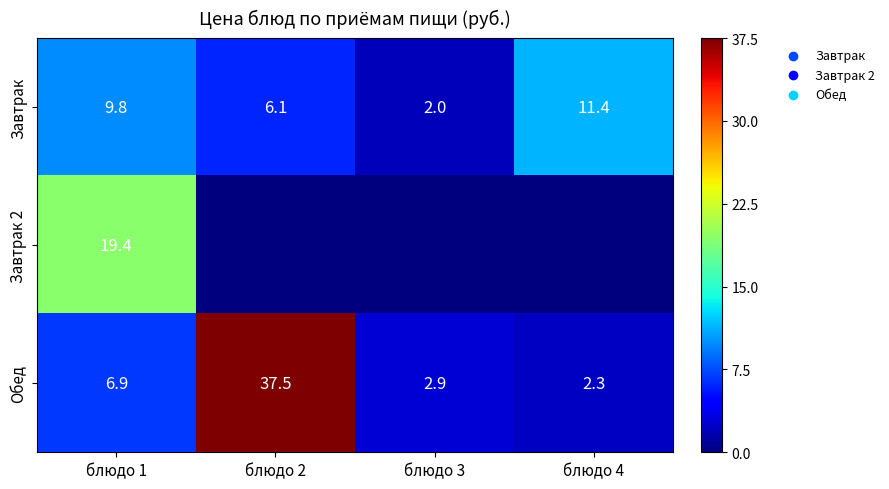

True or false: Завтрак has a value of 3.1 at блюдо 2.

False